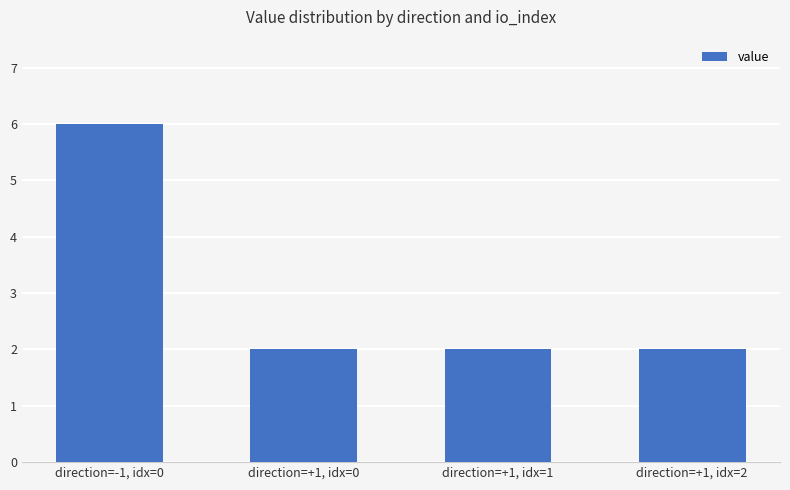

Is it true that the value at direction=-1, idx=0 is 8.5?

False